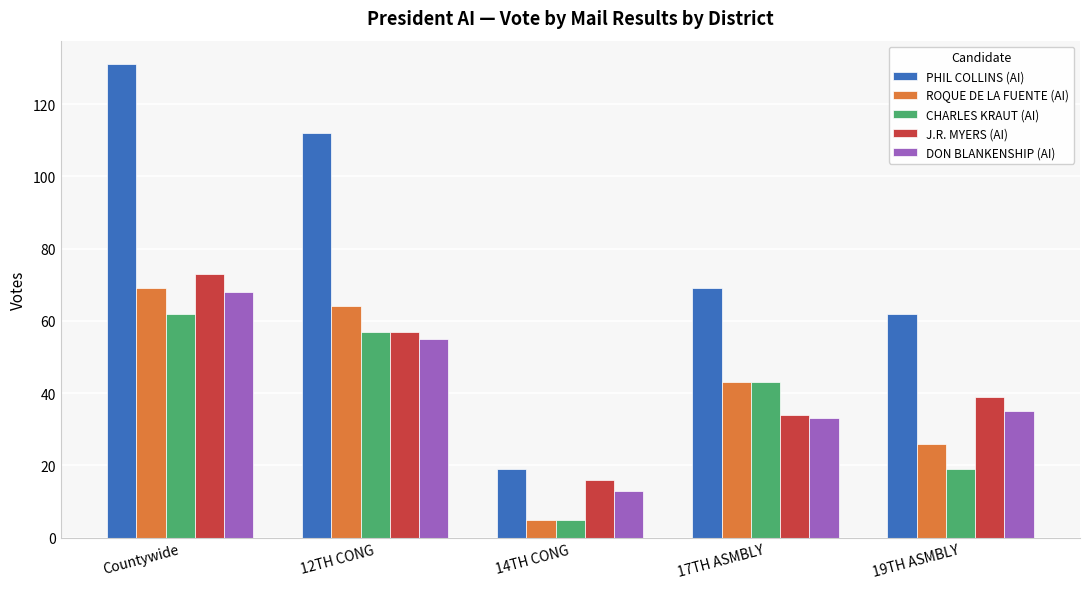

Reading right to left, list all the values displayed in this chart.

PHIL COLLINS (AI): 19TH ASMBLY=62	17TH ASMBLY=69	14TH CONG=19	12TH CONG=112	Countywide=131
ROQUE DE LA FUENTE (AI): 19TH ASMBLY=26	17TH ASMBLY=43	14TH CONG=5	12TH CONG=64	Countywide=69
CHARLES KRAUT (AI): 19TH ASMBLY=19	17TH ASMBLY=43	14TH CONG=5	12TH CONG=57	Countywide=62
J.R. MYERS (AI): 19TH ASMBLY=39	17TH ASMBLY=34	14TH CONG=16	12TH CONG=57	Countywide=73
DON BLANKENSHIP (AI): 19TH ASMBLY=35	17TH ASMBLY=33	14TH CONG=13	12TH CONG=55	Countywide=68